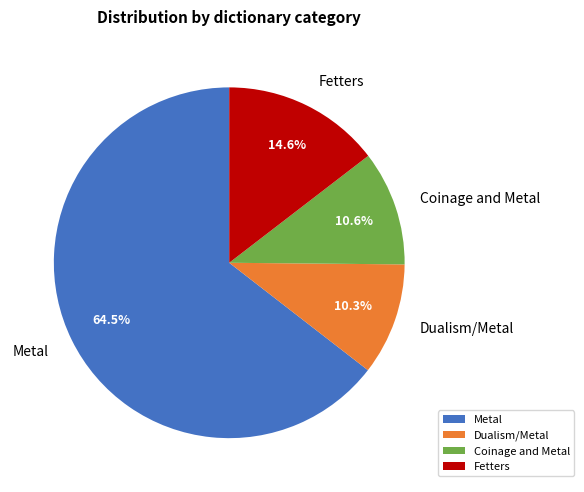

What is the largest slice in the pie chart?

Metal